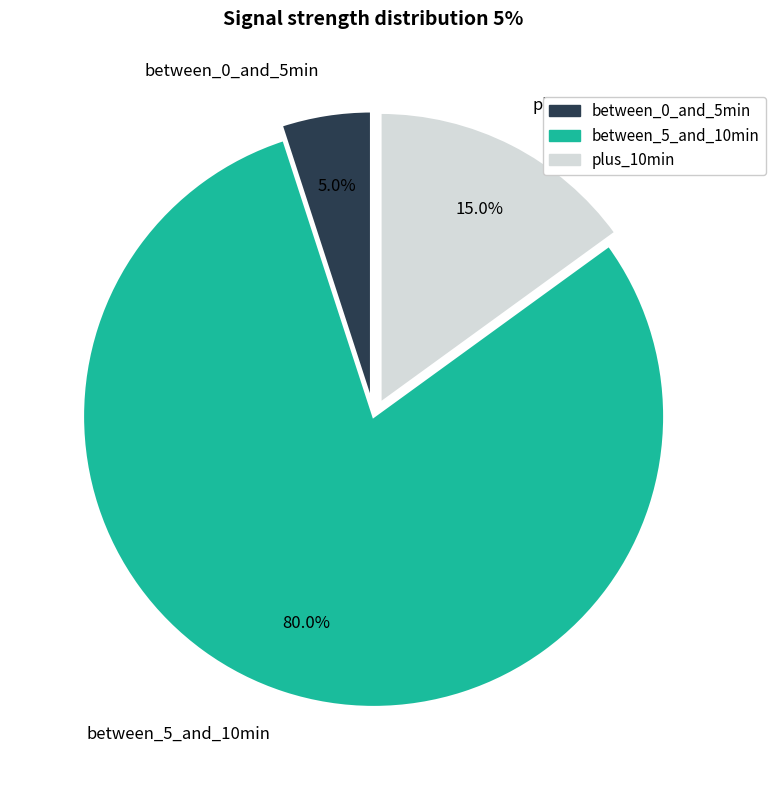

Which category has the smallest portion of the pie?

between_0_and_5min